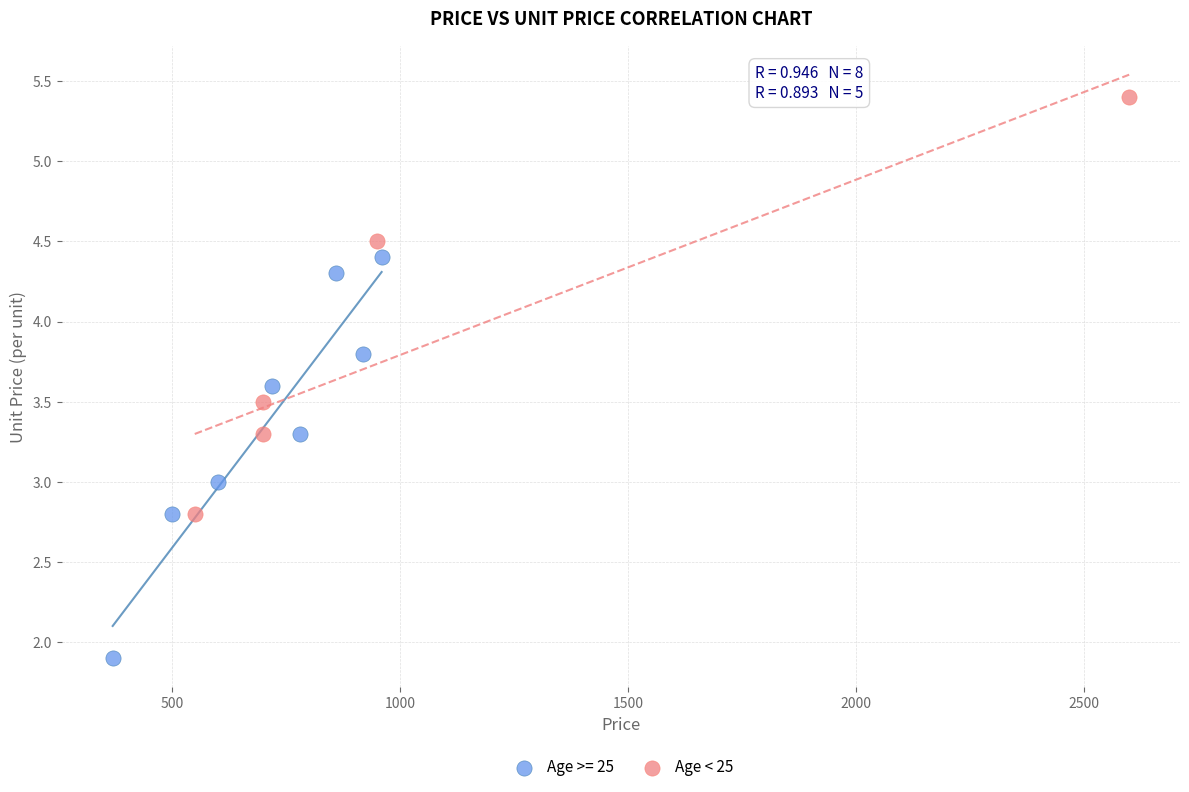

Which series reaches the maximum Y coordinate?

Age < 25